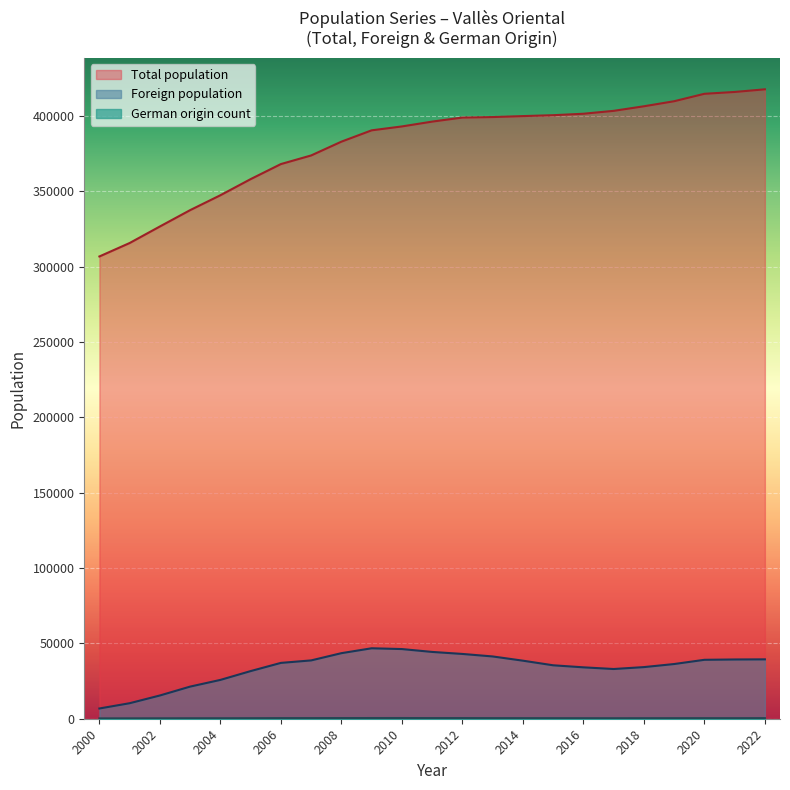

What is the approximate value of German origin count at 2010, to the nearest 10?

470